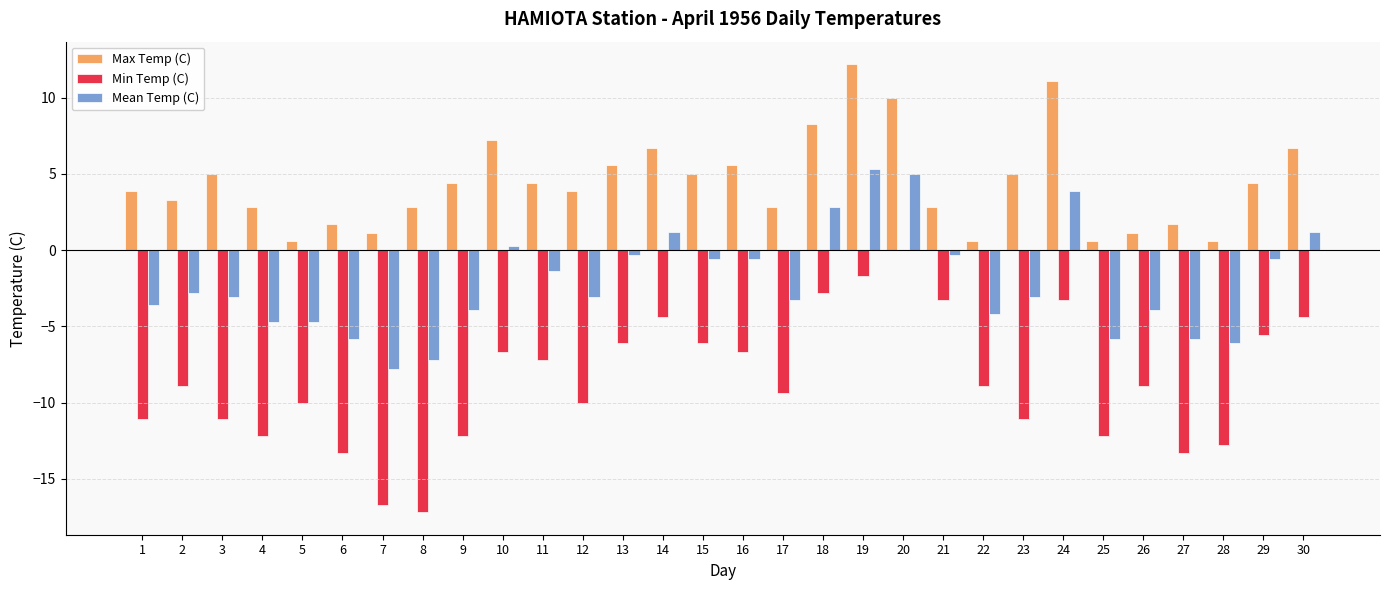

Which series has the largest range (max minus min)?

Min Temp (C)